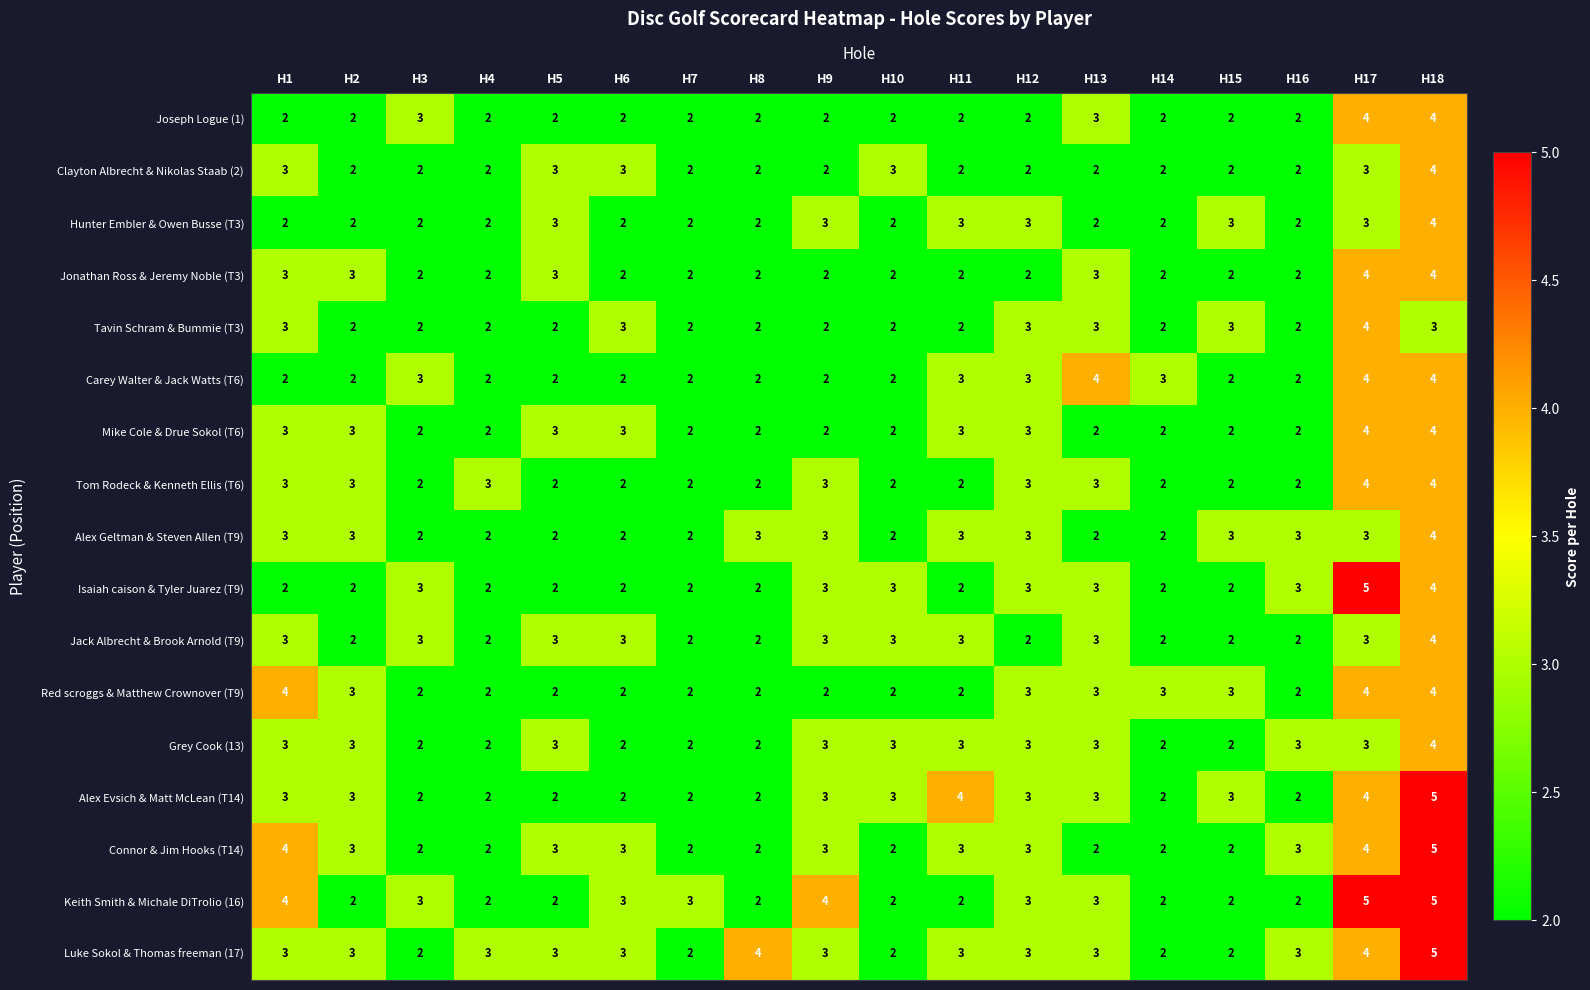

What is the average value of the Mike Cole & Drue Sokol (T6) series?

3